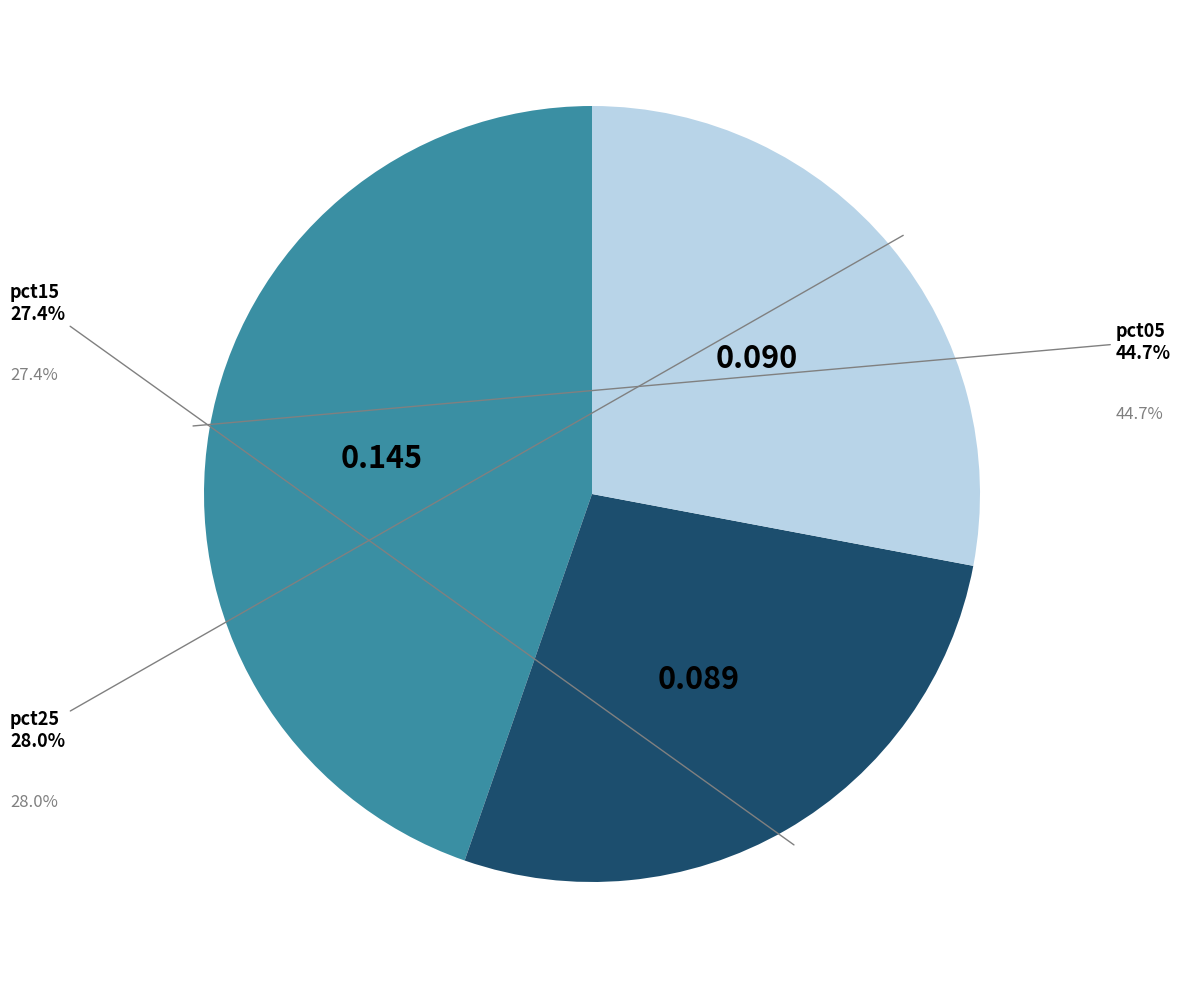

What is the smallest slice in the pie chart?

pct15